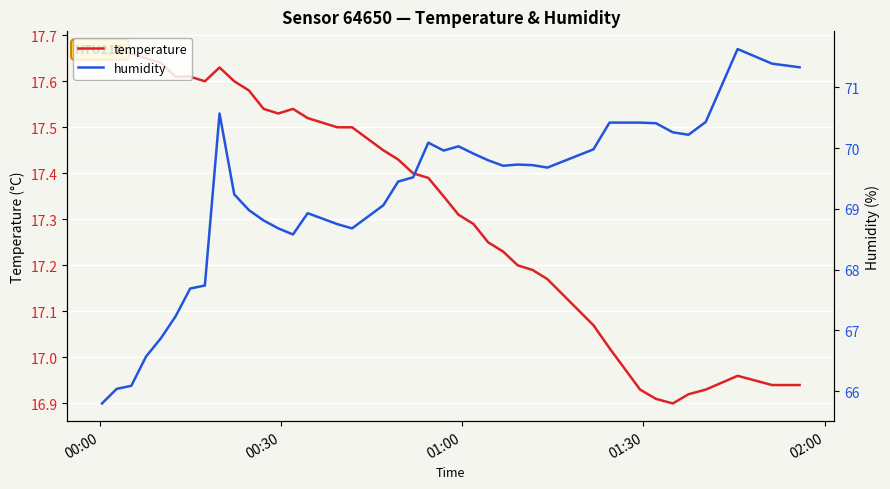

Reading right to left, extract all data points from this chart.

temperature: 16.9	16.9	17.0	16.9	16.9	16.9	16.9	16.9	17.0	17.1	17.2	17.2	17.2	17.2	17.2	17.3	17.3	17.4	17.4	17.4	17.4	17.4	17.5	17.5	17.5	17.5	17.5	17.5	17.5	17.6	17.6	17.6	17.6	17.6	17.6	17.6	17.6	17.7	17.7	17.6
humidity: 71.3	71.4	71.6	70.4	70.2	70.3	70.4	70.4	70.4	70.0	69.7	69.7	69.7	69.7	69.8	69.9	70.0	70.0	70.1	69.5	69.5	69.1	68.7	68.8	68.8	68.9	68.6	68.7	68.8	69.0	69.2	70.6	67.7	67.7	67.2	66.9	66.6	66.1	66.0	65.8